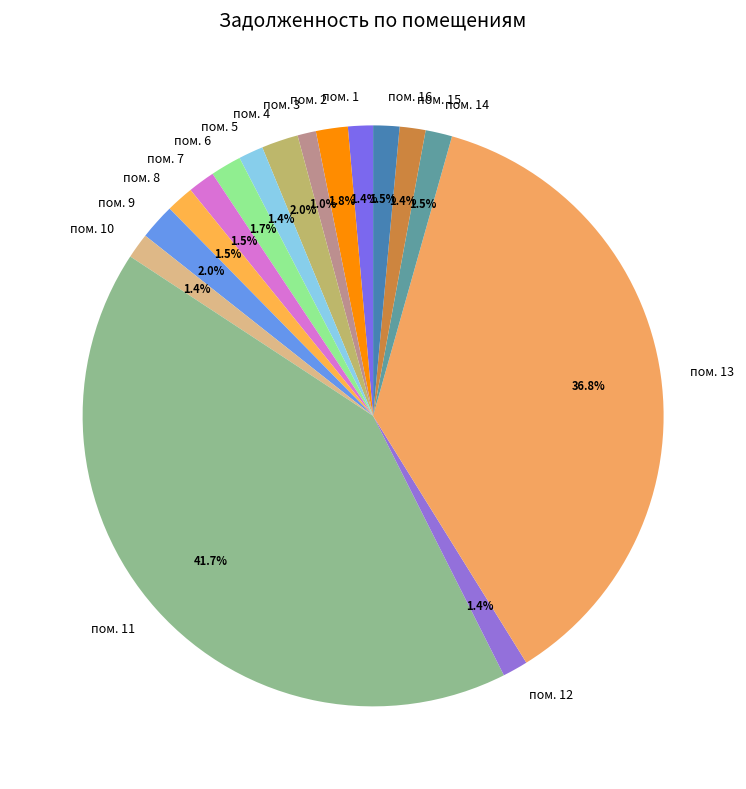

How much of the chart is everything except пом. 5?

98.6%